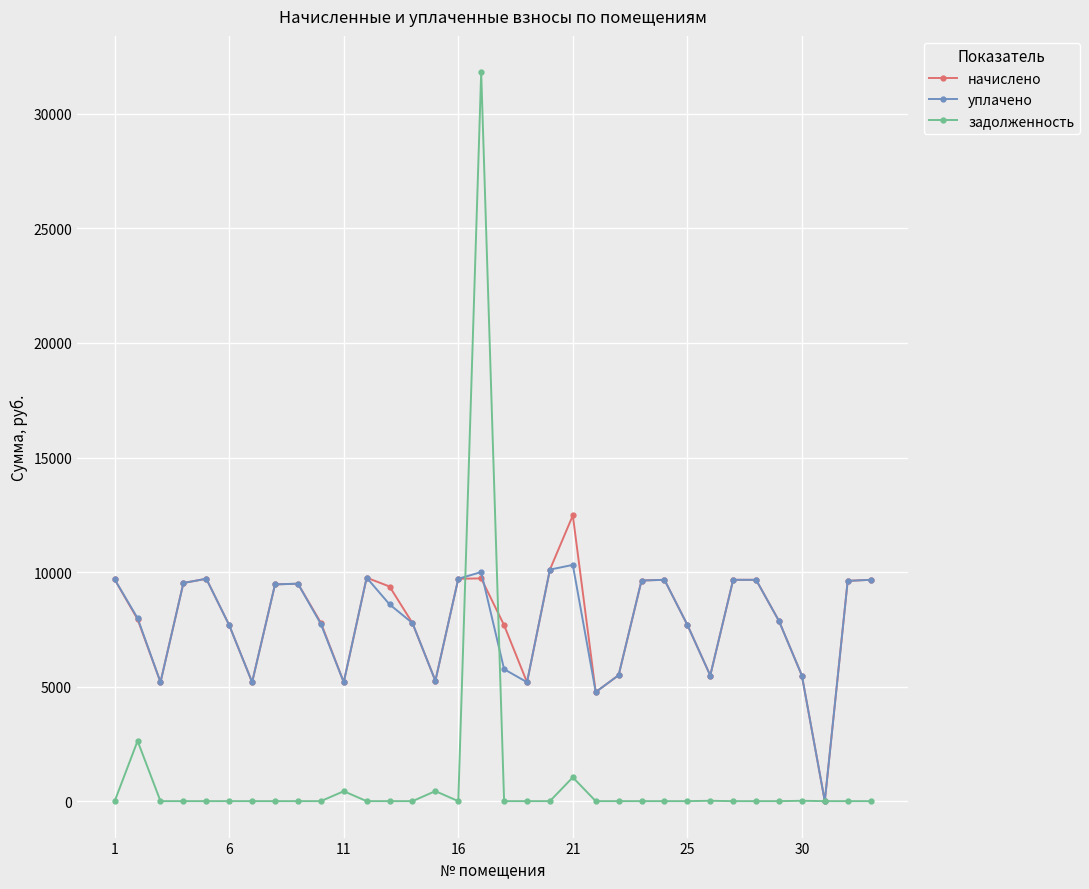

Which series has the widest spread of values?

задолженность